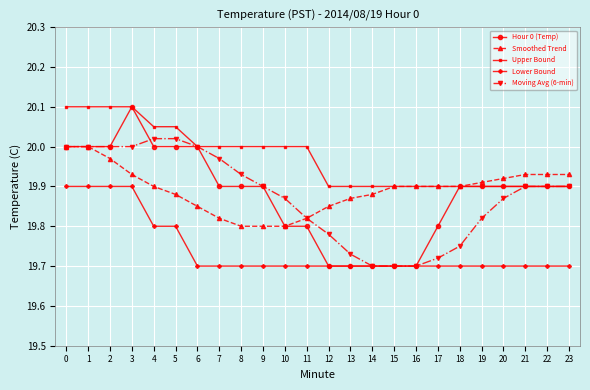

The Hour 0 (Temp) series shows 5.8 at 8. True or false?

False